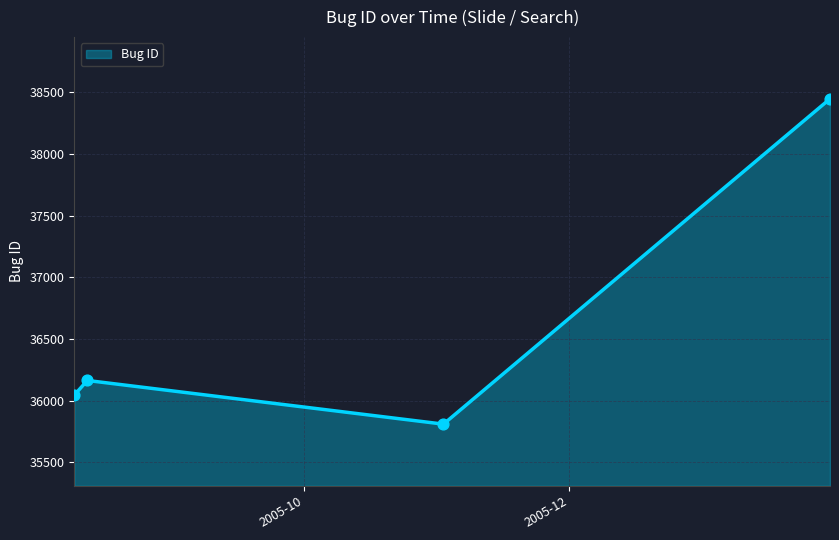

How many interior local peaks (higher than both neighbors) does the data have?

1